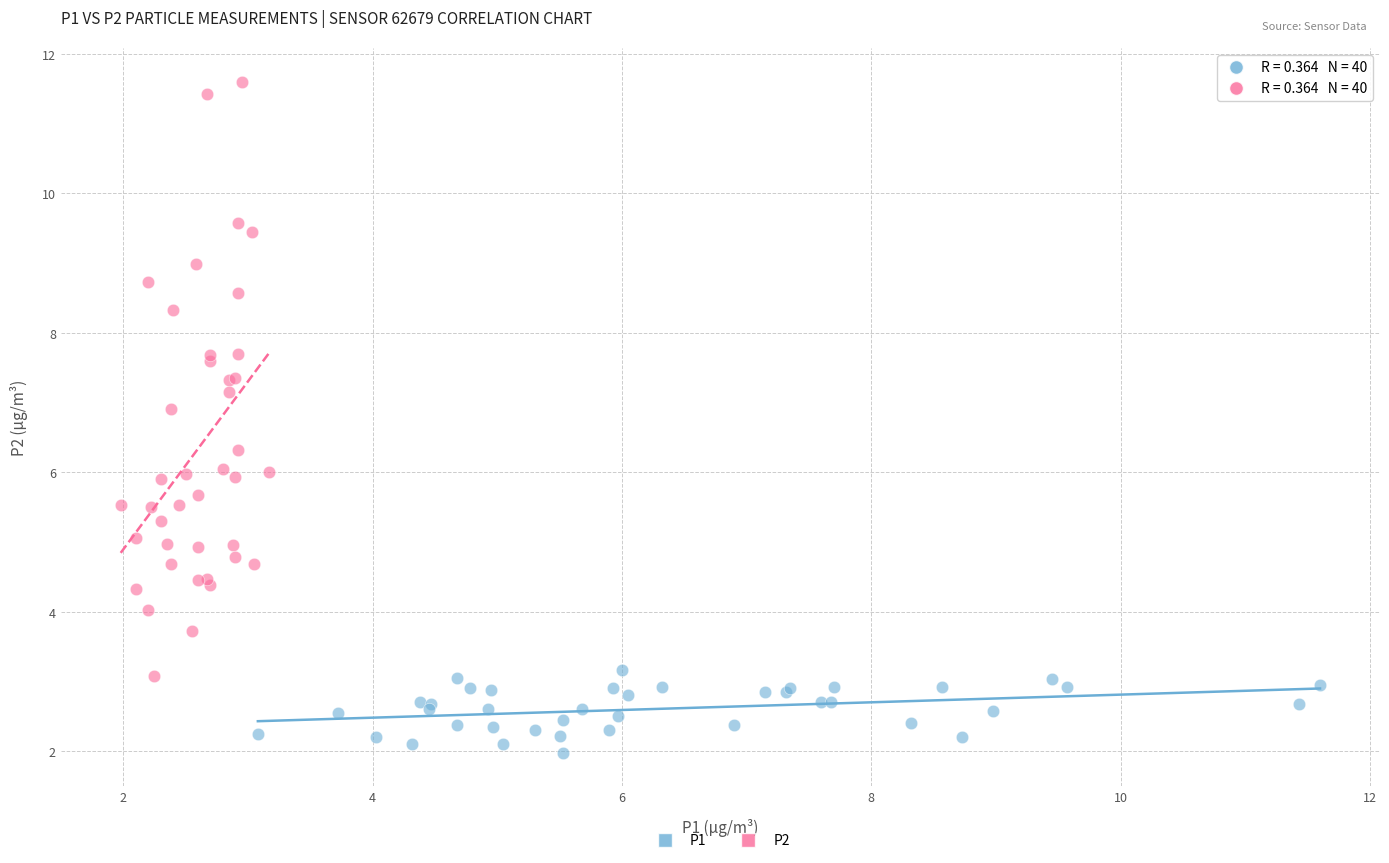

Which series has the largest Y range (max minus min)?

P2